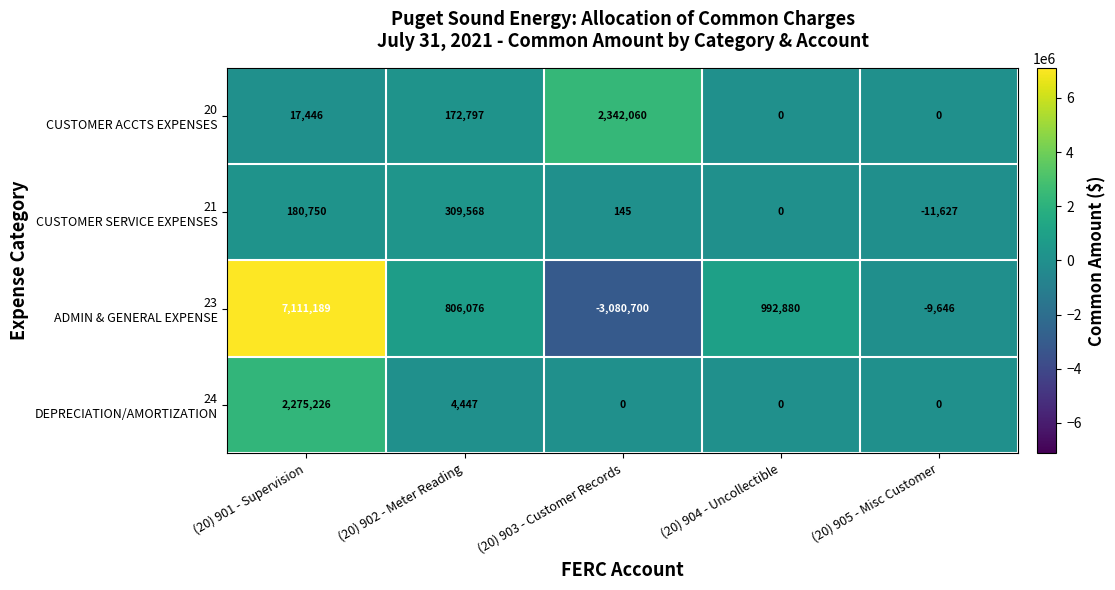

What is the total value across all series at (20) 905 - Misc Customer?

-21273